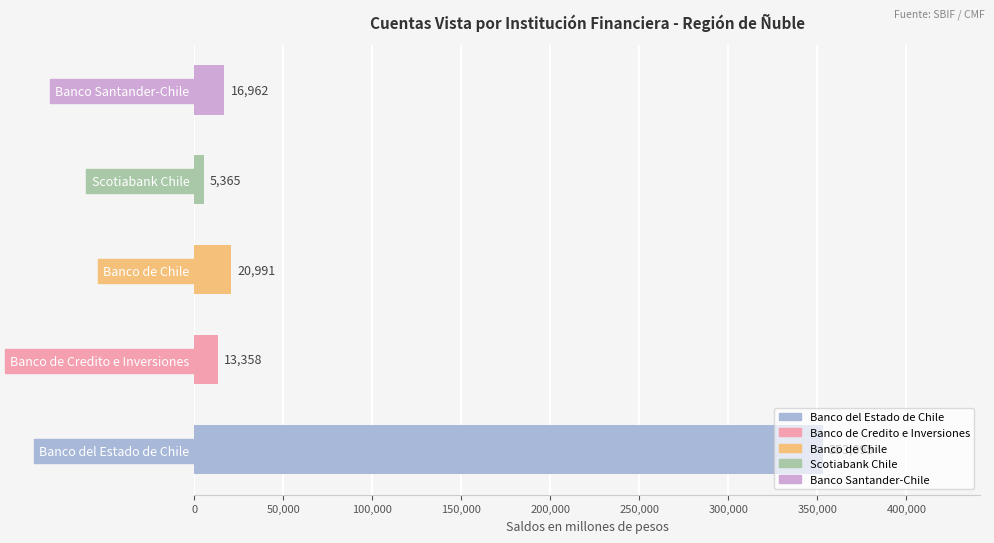

What value does the data have at Banco Santander-Chile?

16962